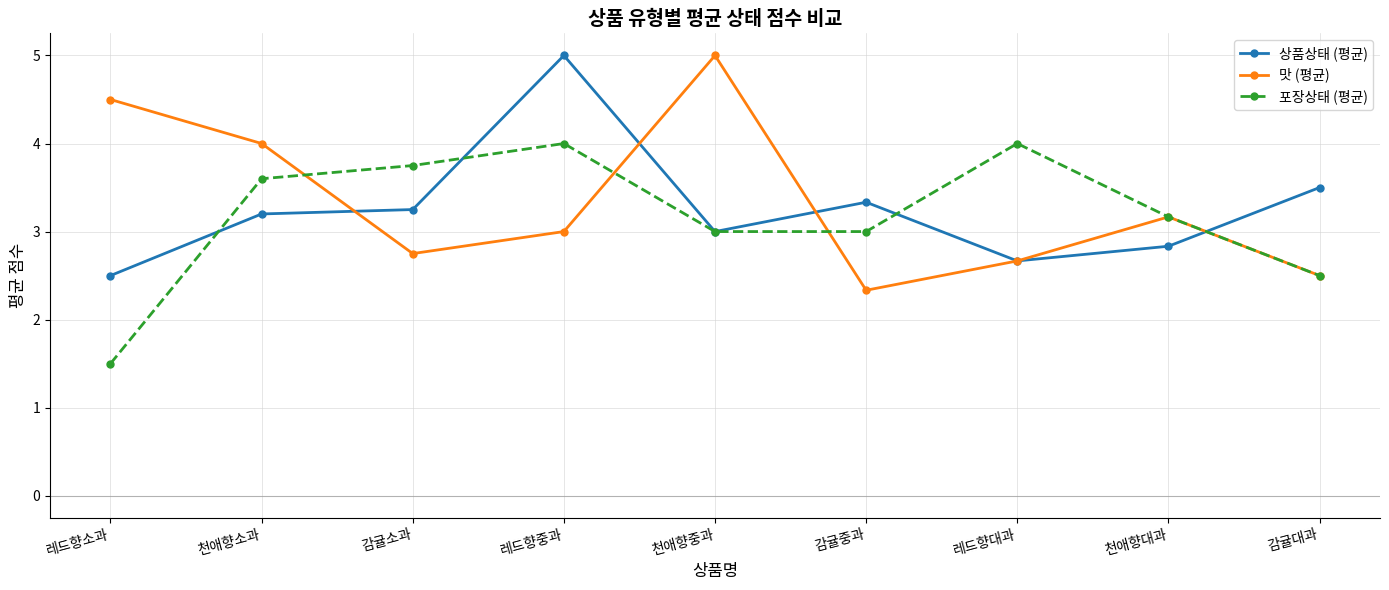

Where is 맛 (평균) nearest to the value 3?

레드향중과